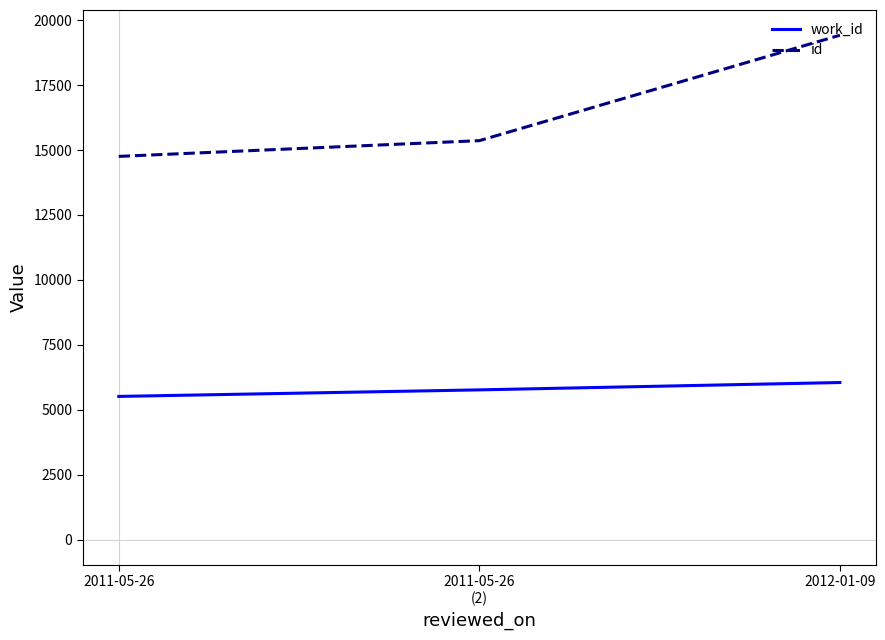

Reading right to left, extract all data points from this chart.

work_id: 2012-01-09=6050	2011-05-26
(2)=5767	2011-05-26=5515
id: 2012-01-09=19421	2011-05-26
(2)=15362	2011-05-26=14756